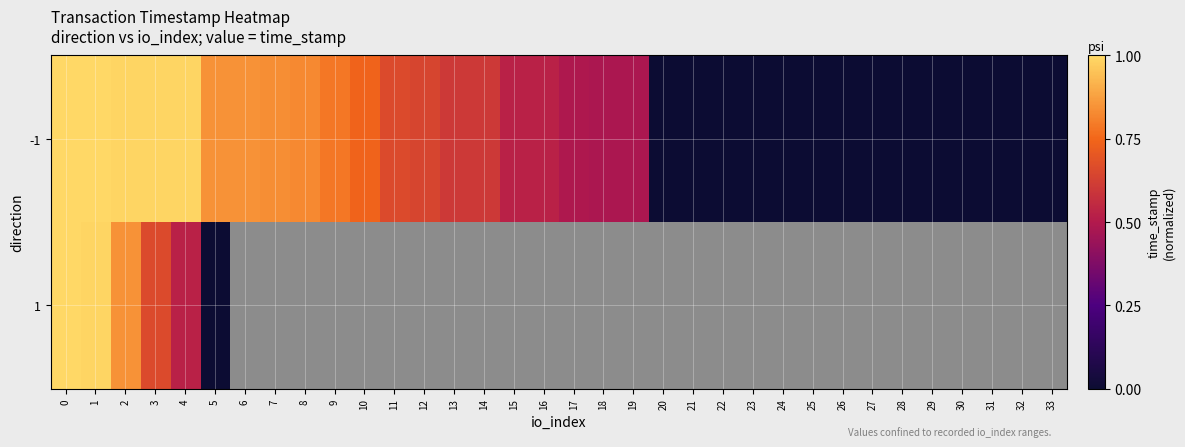

Which has a higher value, 21 or 15?

15